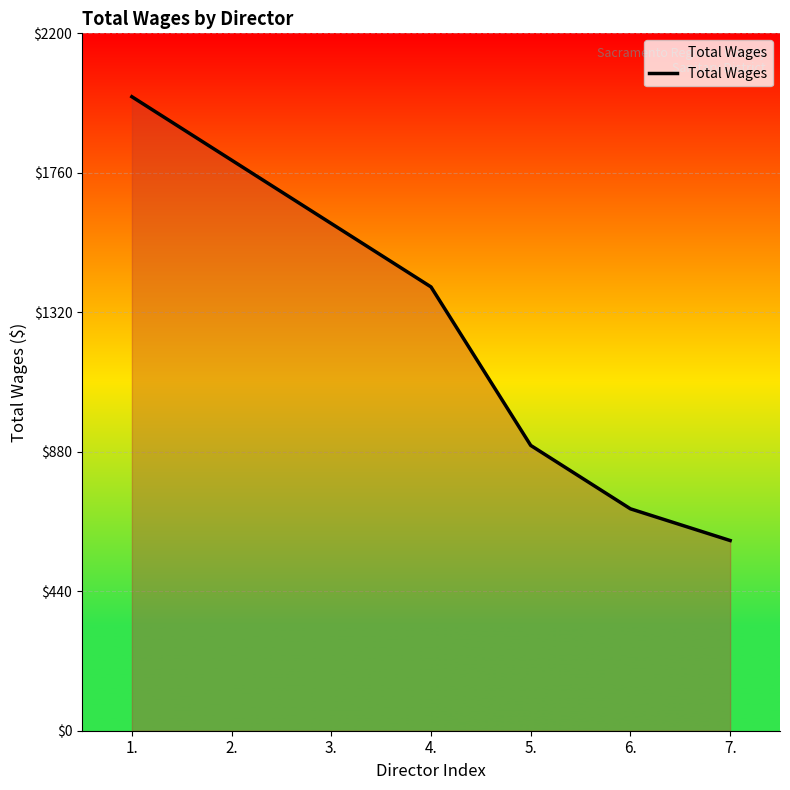

Count the number of categories in the chart.

7